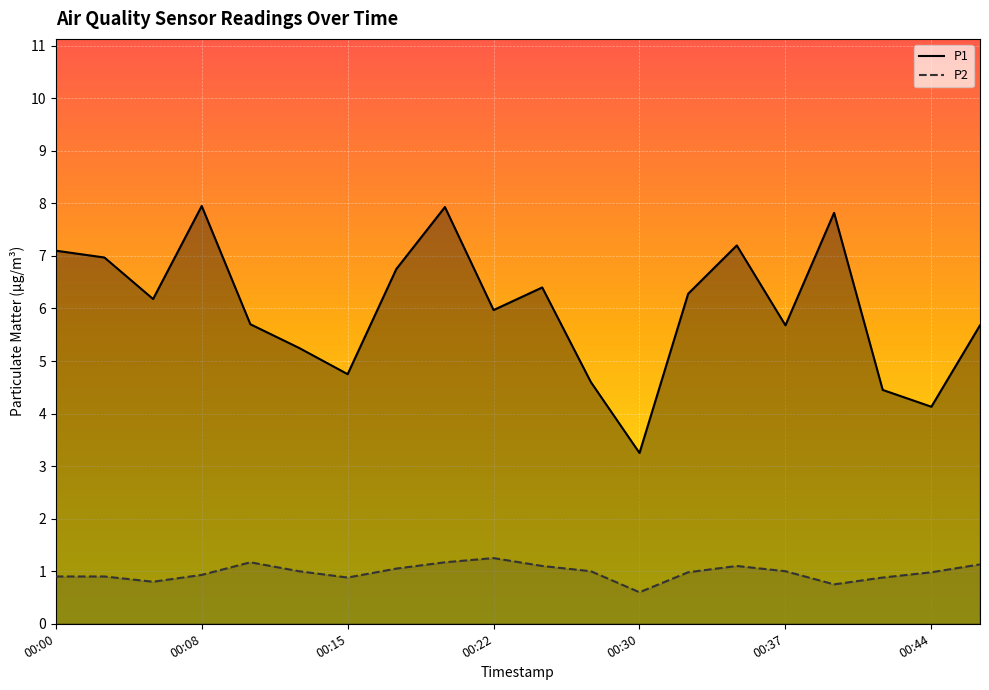

What is the greatest value displayed?

8.0